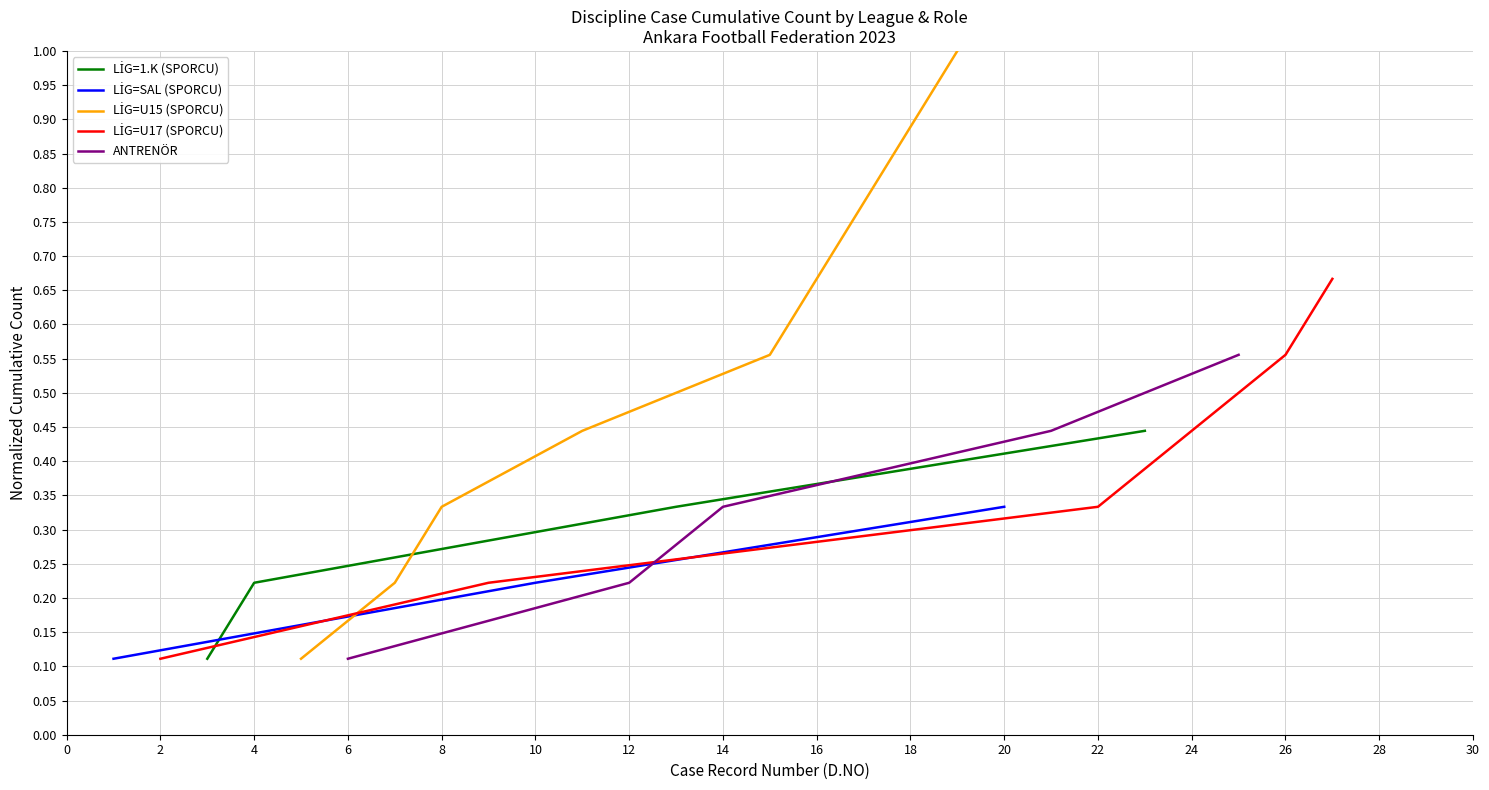

True or false: the data has more than 2 interior local peaks.

False